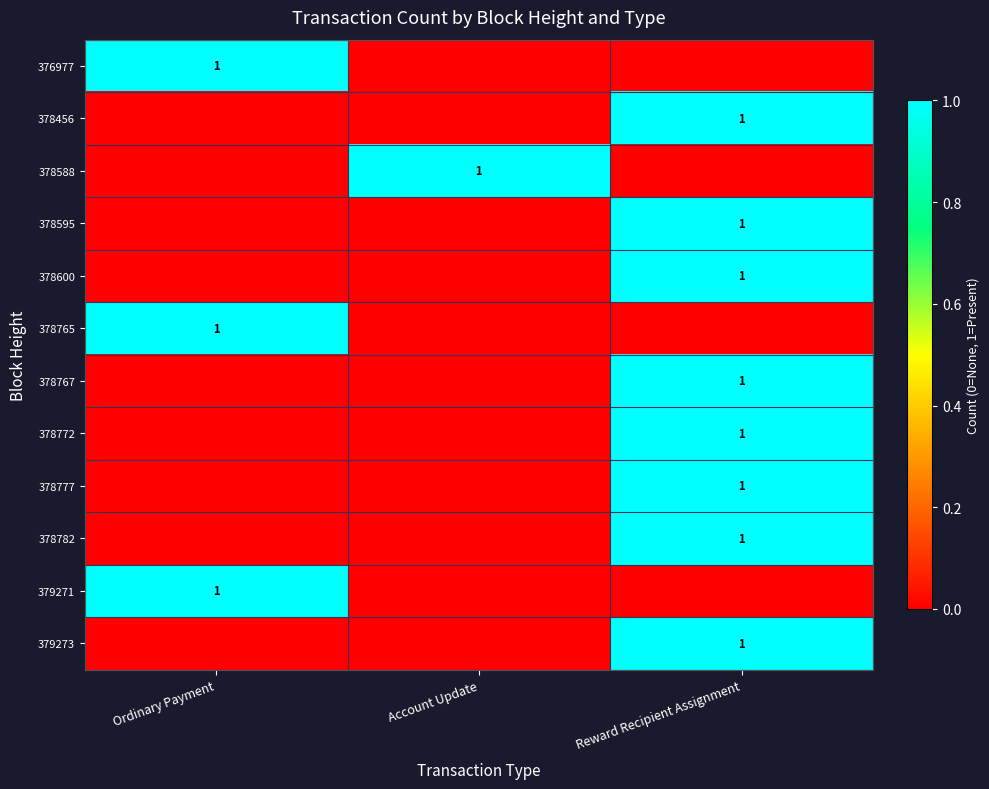

Is it true that 378782 equals 1 at Reward Recipient Assignment?

True